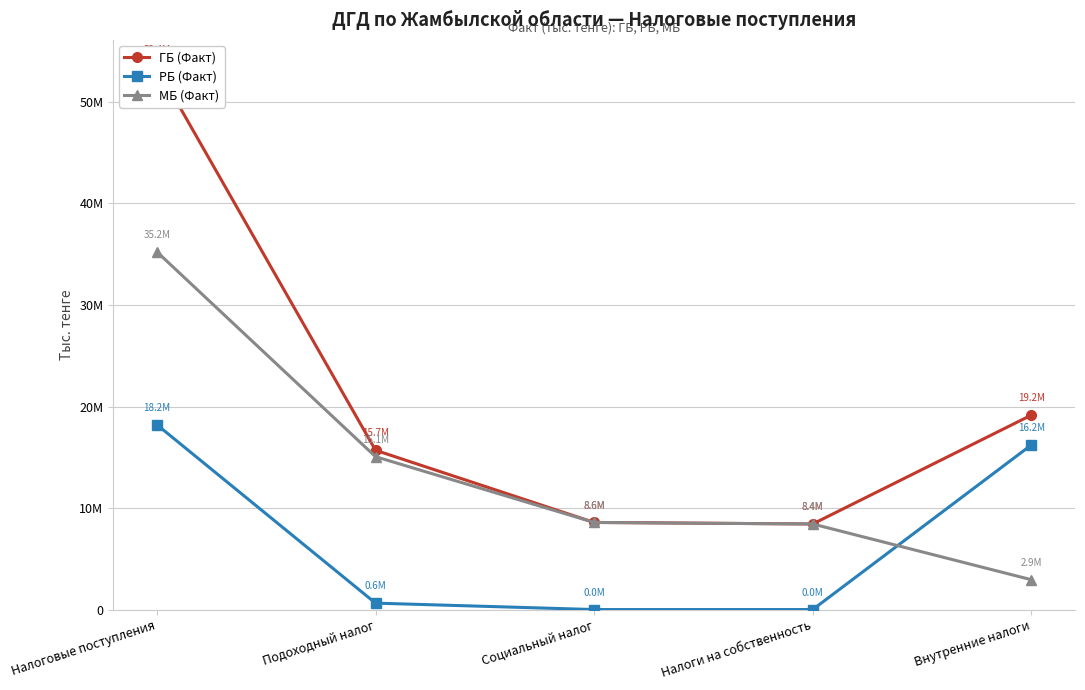

What is the label of the 2nd point from the left?

Подоходный налог